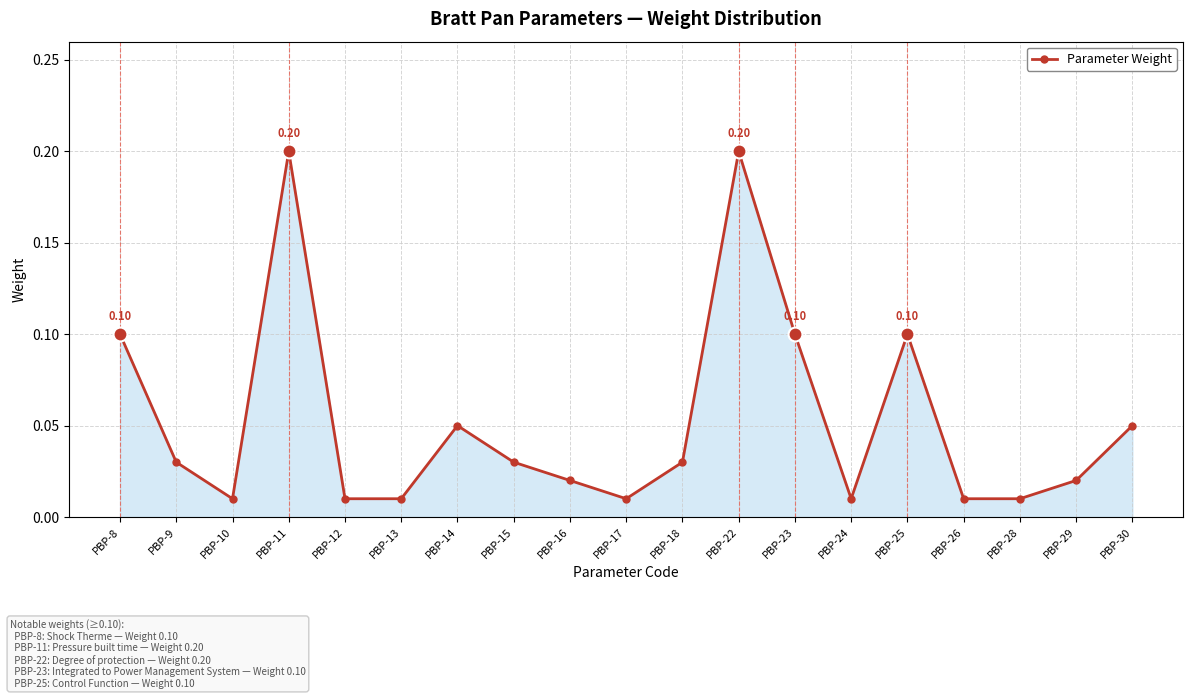

Count the number of categories in the chart.

19